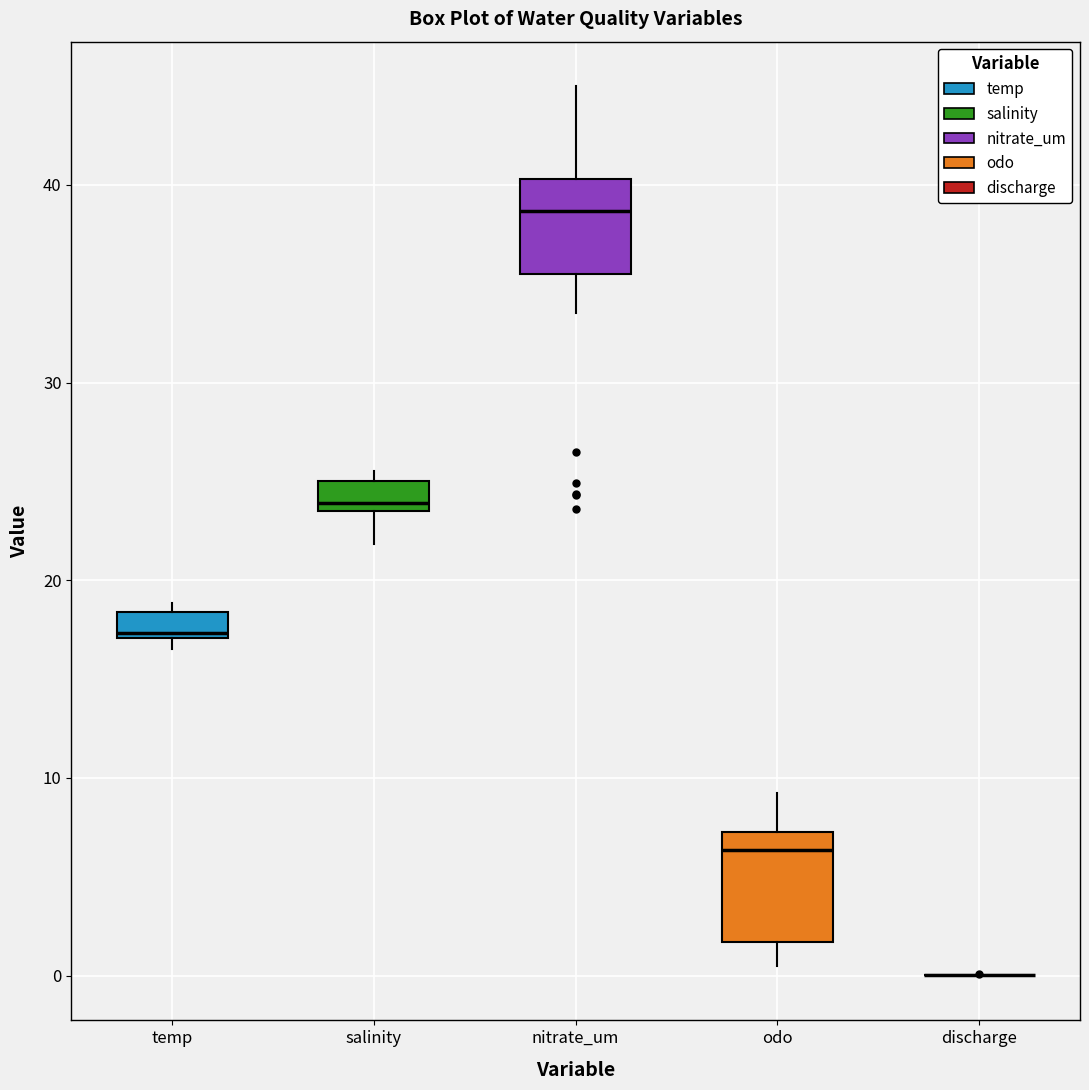

Where is the lower edge of the box for temp on the y-axis? The values are not printed on the chart, so give them approximately, as read against the axis.

17